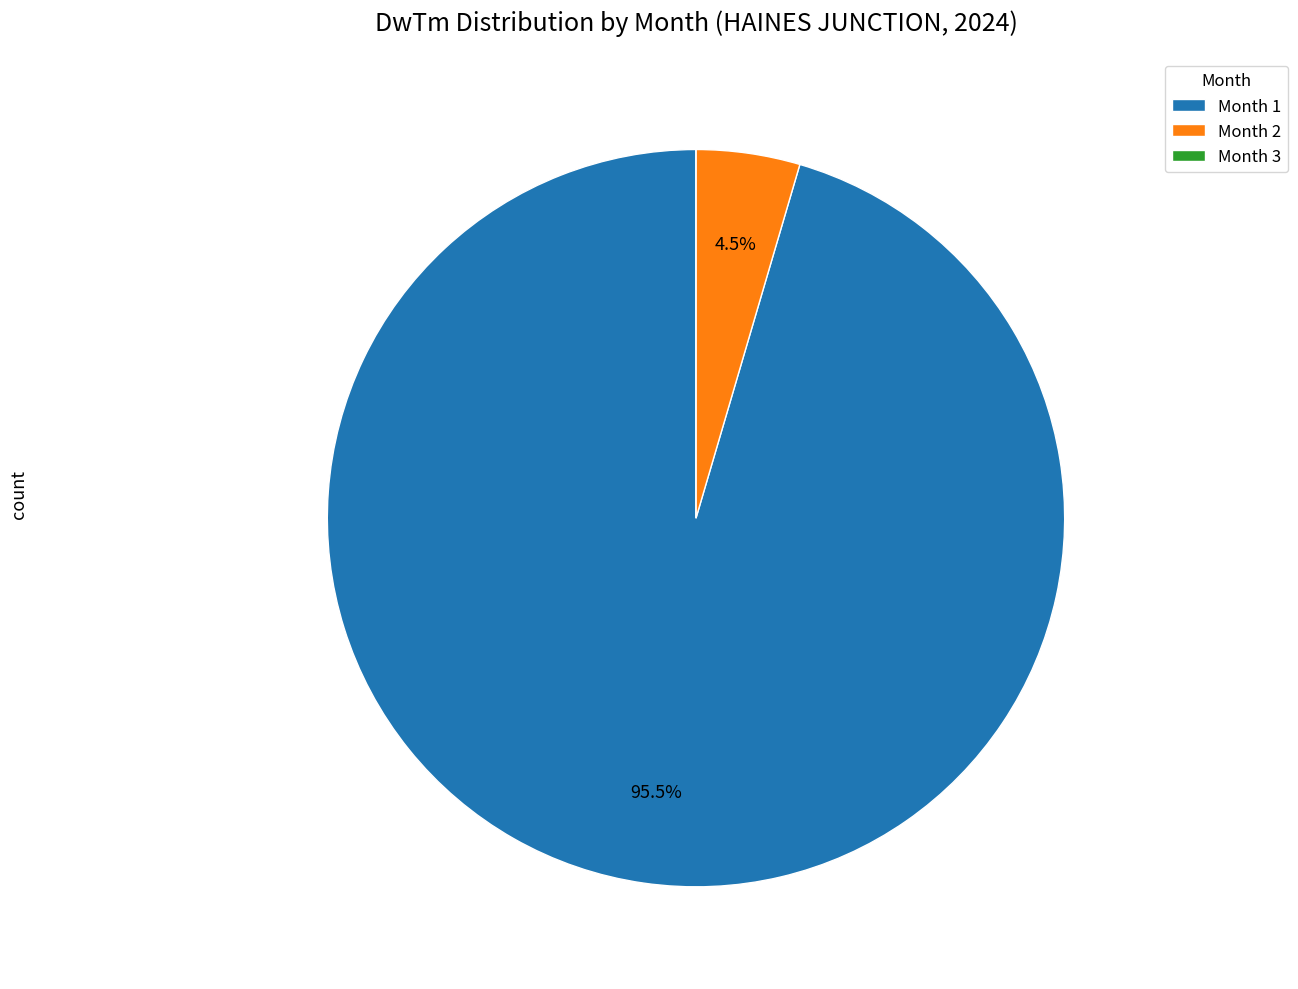

Is Month 1 the majority of the pie?

Yes